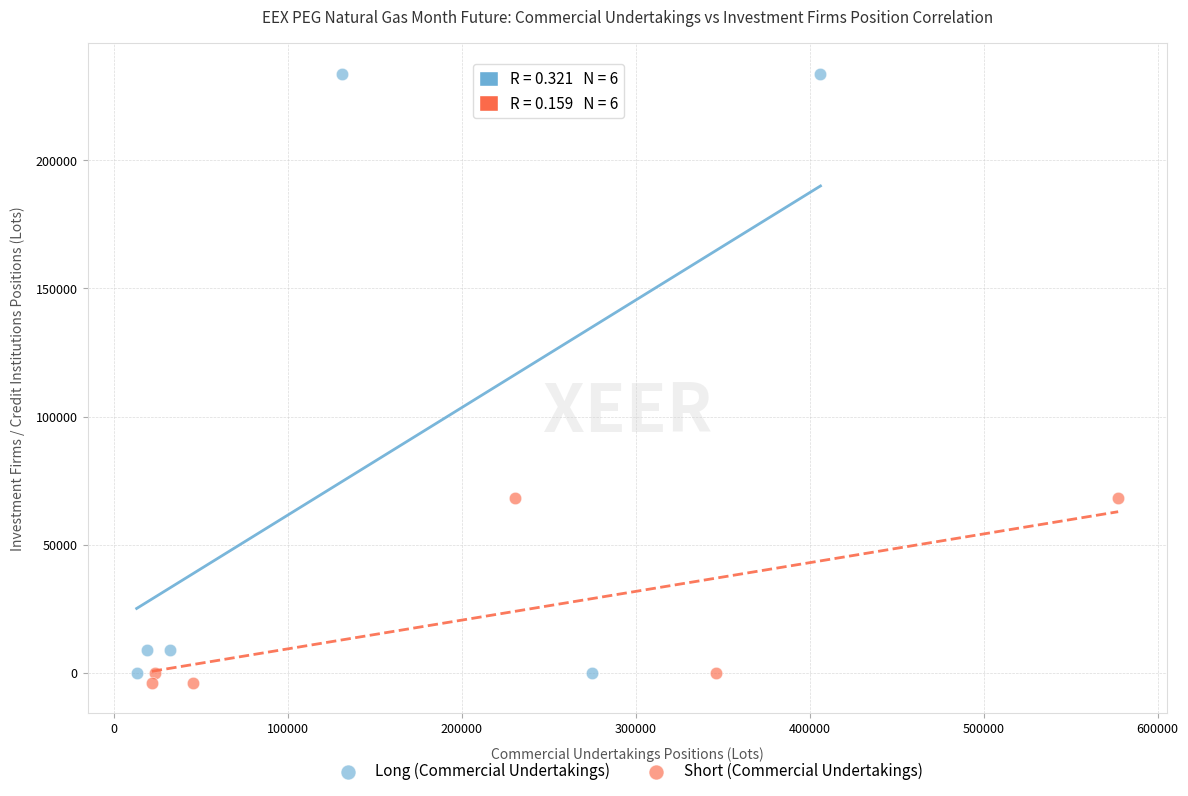

Which series contains the lowest Y value?

Short (Commercial Undertakings)